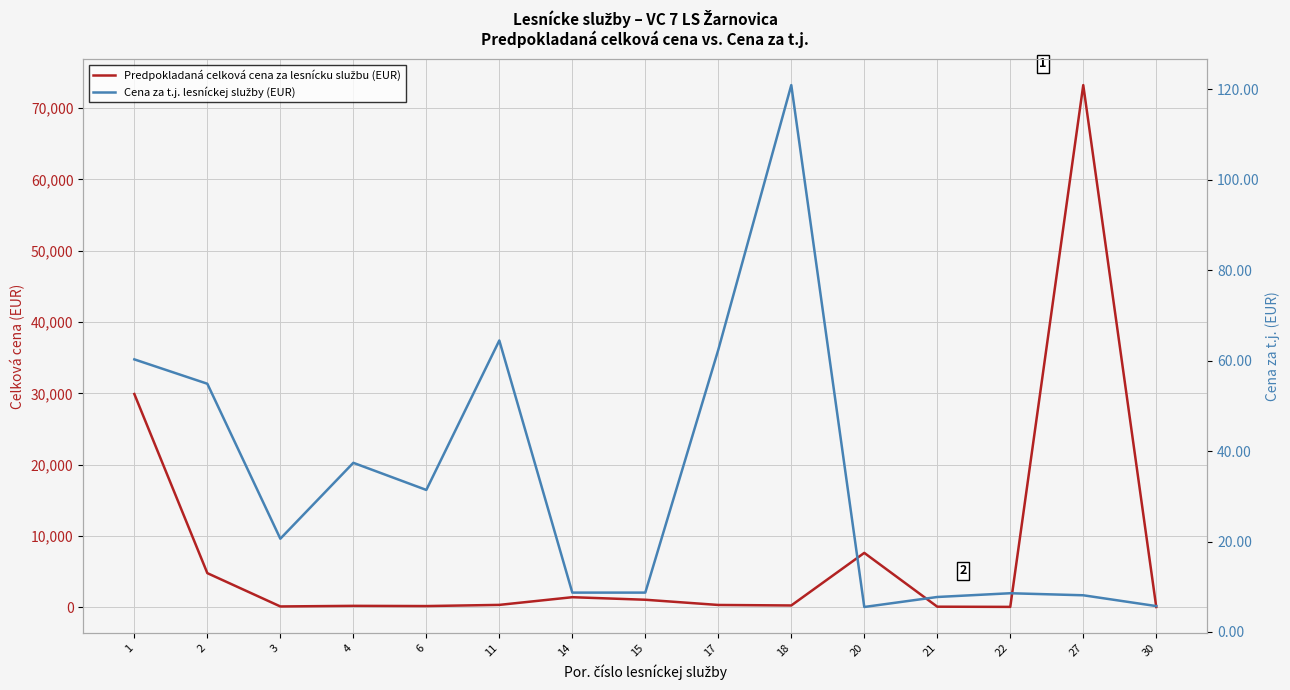

Is this an area chart (filled region under the line)?

No